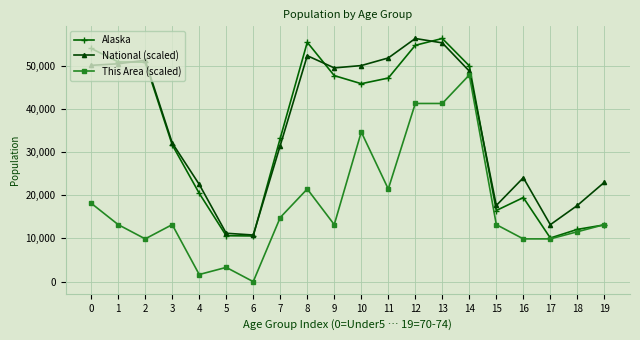

Does the chart have visible grid lines?

Yes